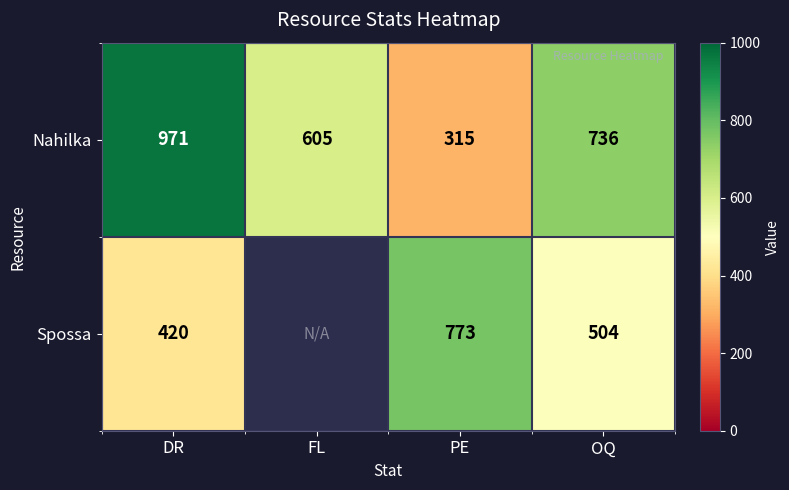

What is the sum of the Nahilka values at PE and DR?

1286